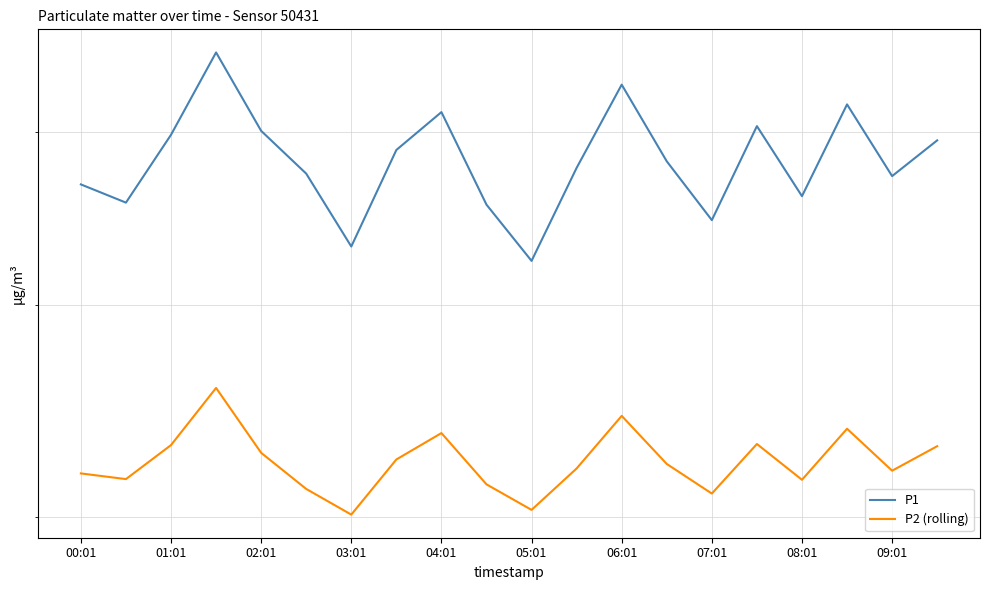

How many data points in P2 (rolling) are above 42?

11